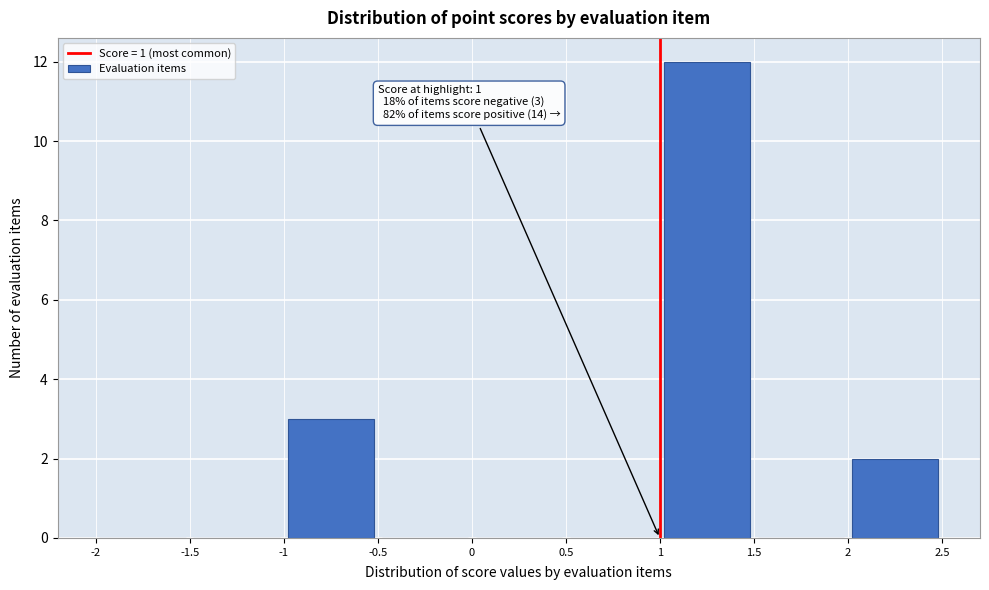

Which range on the x-axis has the tallest bar?

1 to 1.5